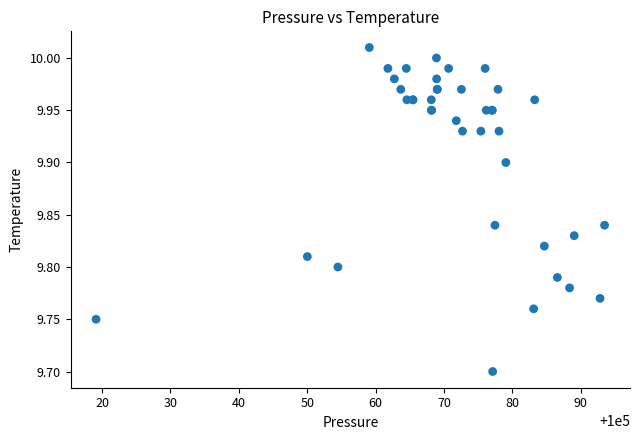

What Y value in the scatter plot is closest to 9?

9.7